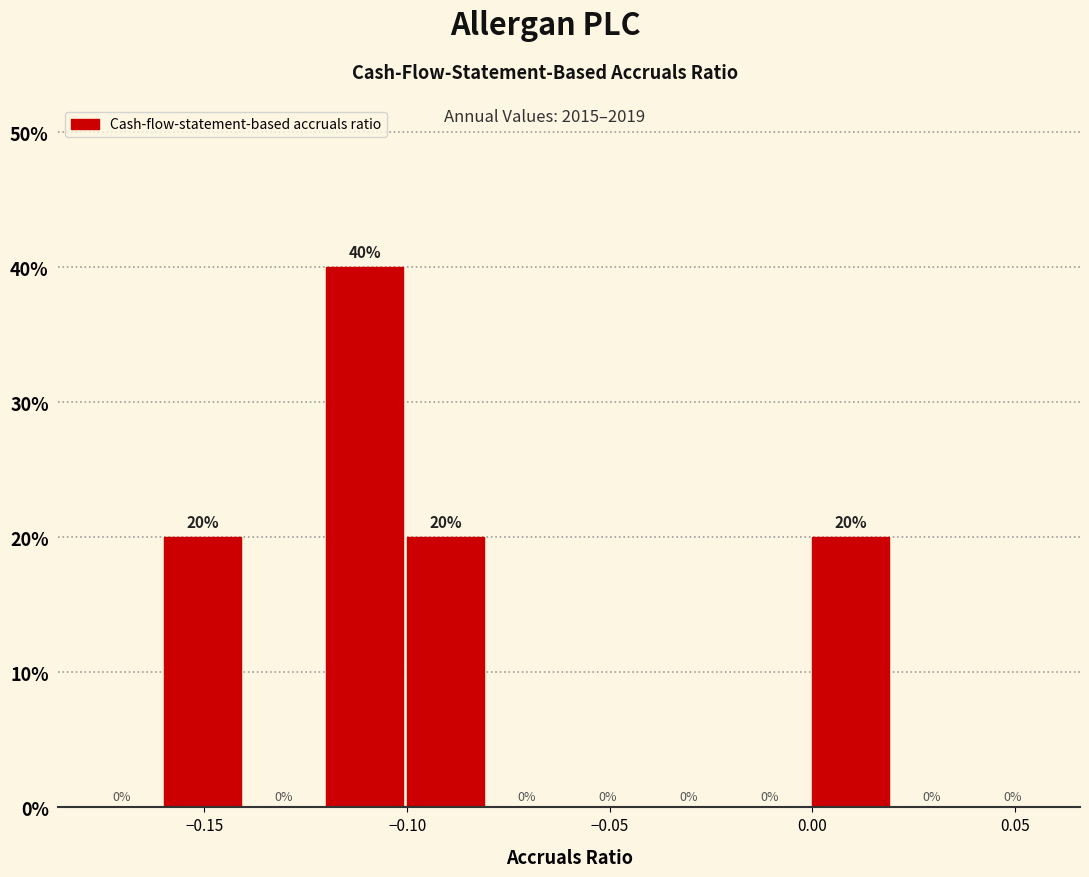

How tall is the bar that spans -0.12 to -0.10 on the x-axis?

40